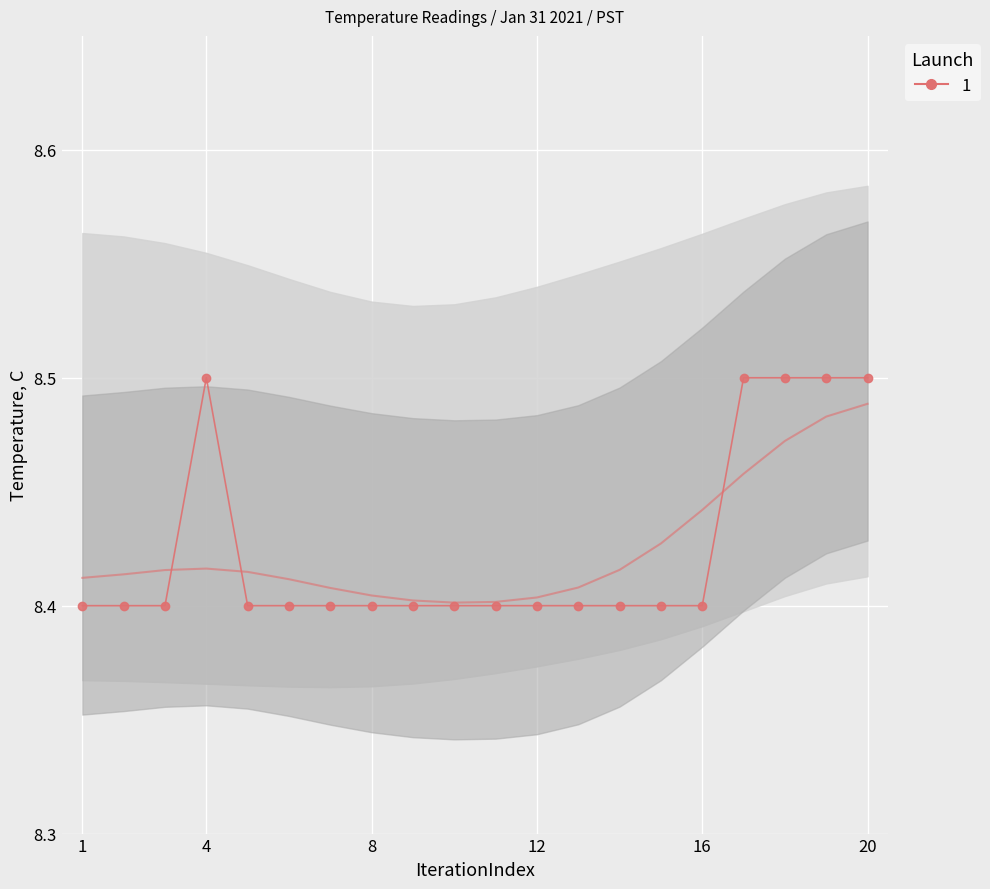

What is the maximum value shown in the chart?

8.5